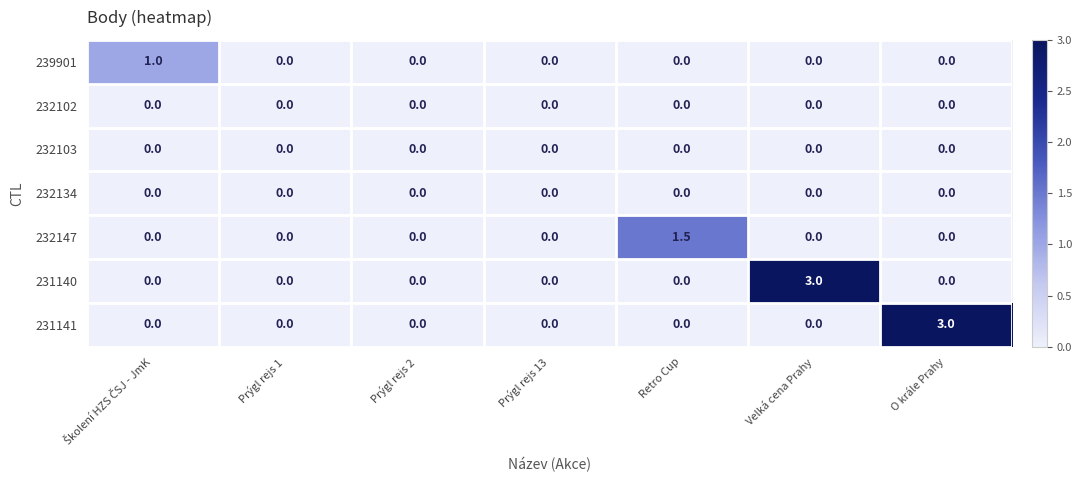

What is the total value across all series at Velká cena Prahy?

3.0